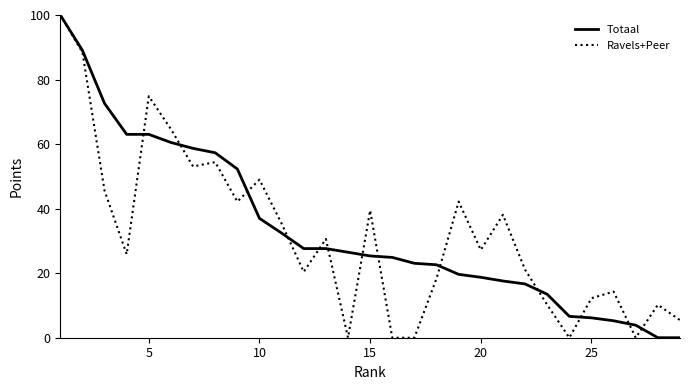

What is the greatest value displayed?

100.0